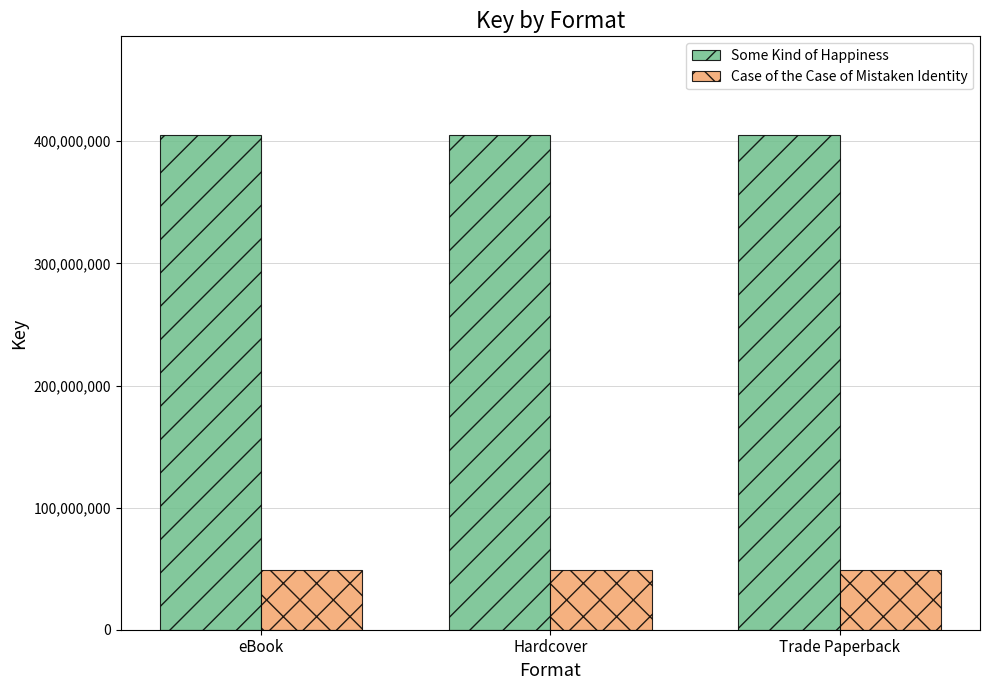

What is the highest value of the Case of the Case of Mistaken Identity series?

48773657